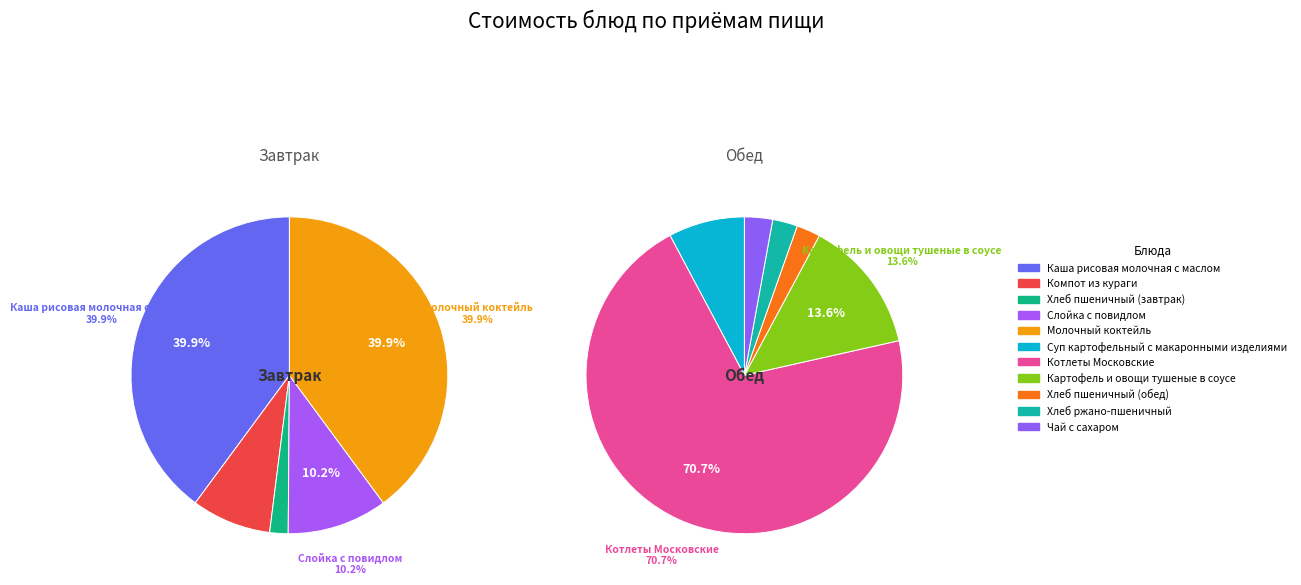

Which has a higher value, Молочный коктейль or Компот из кураги?

Молочный коктейль